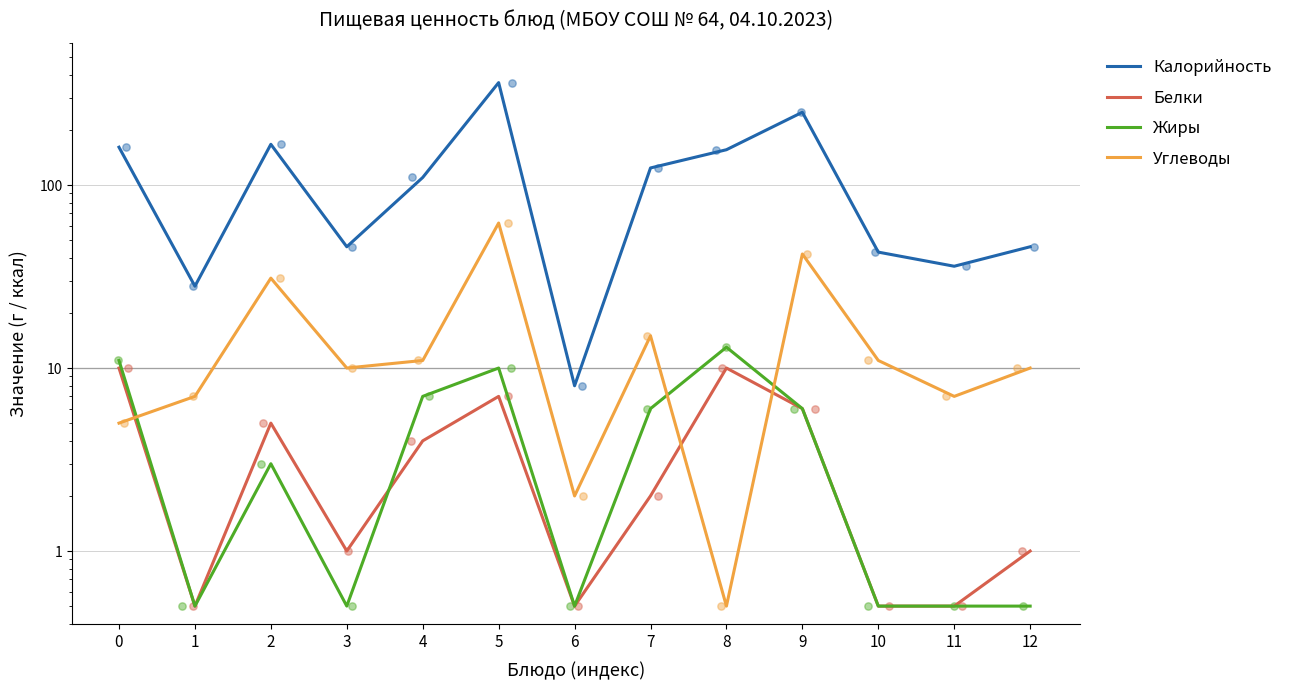

Which series reaches the minimum Y coordinate?

Белки